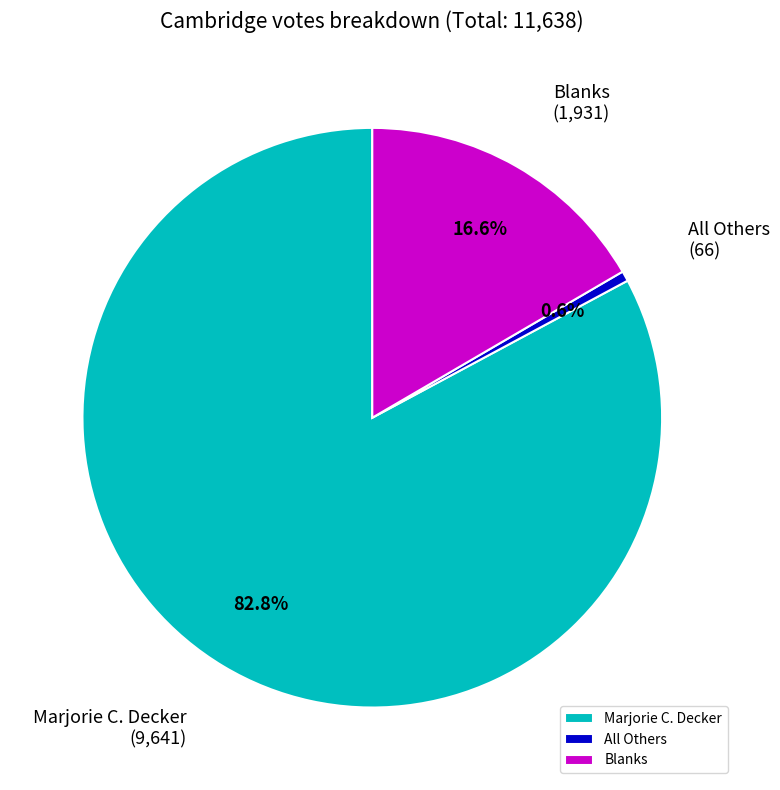

True or false: Blanks accounts for 6% of the total.

False